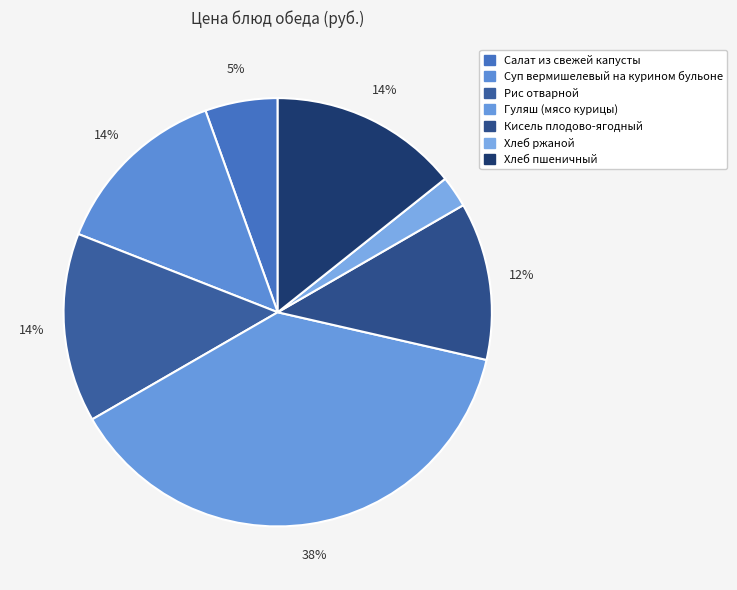

Is Рис отварной the majority of the pie?

No